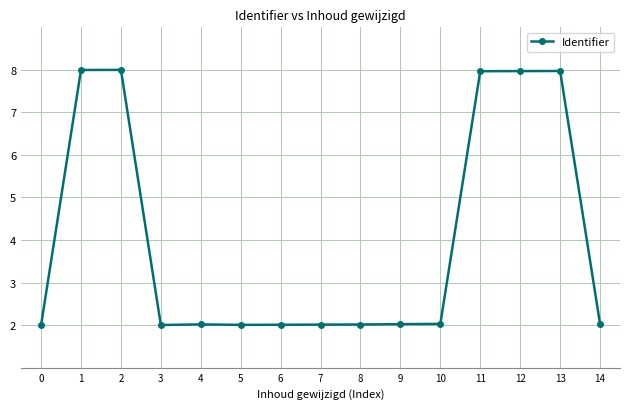

What is the change in value from 3 to 11?

+6.0